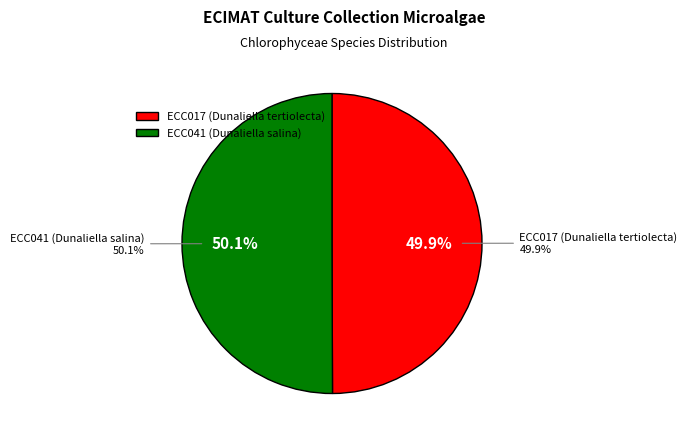

Is there a majority slice in this chart?

Yes